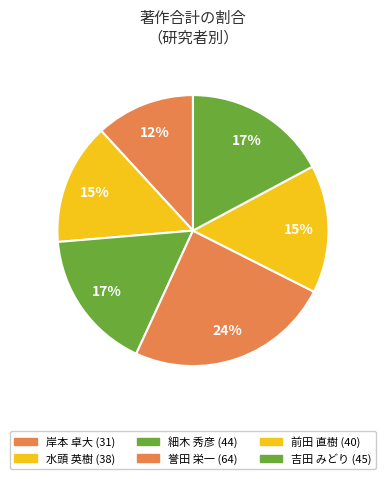

What percentage is NOT represented by 細木 秀彦?

83.2%